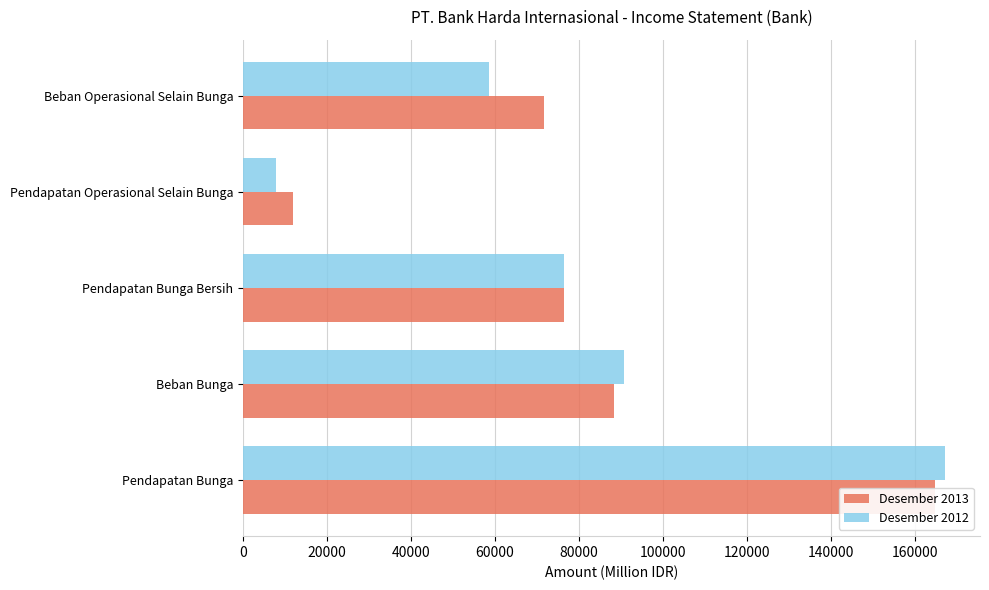

What is the value of the Desember 2013 bar at the 5th from the left?

71710